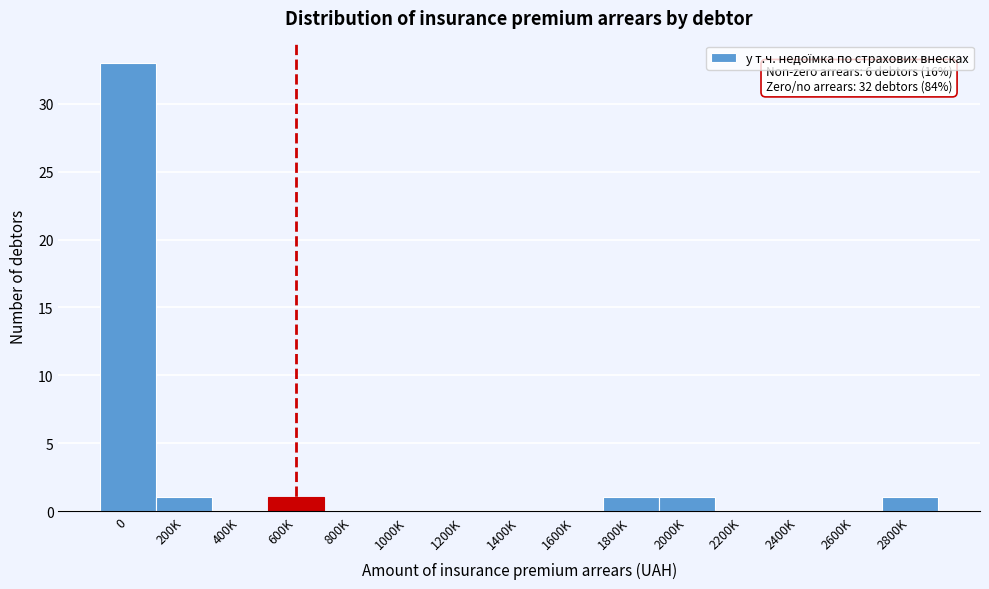

Reading left to right, list all the values displayed in this chart.

0=33	200K=1	400K=0	600K=1	800K=0	1000K=0	1200K=0	1400K=0	1600K=0	1800K=1	2000K=1	2200K=0	2400K=0	2600K=0	2800K=1